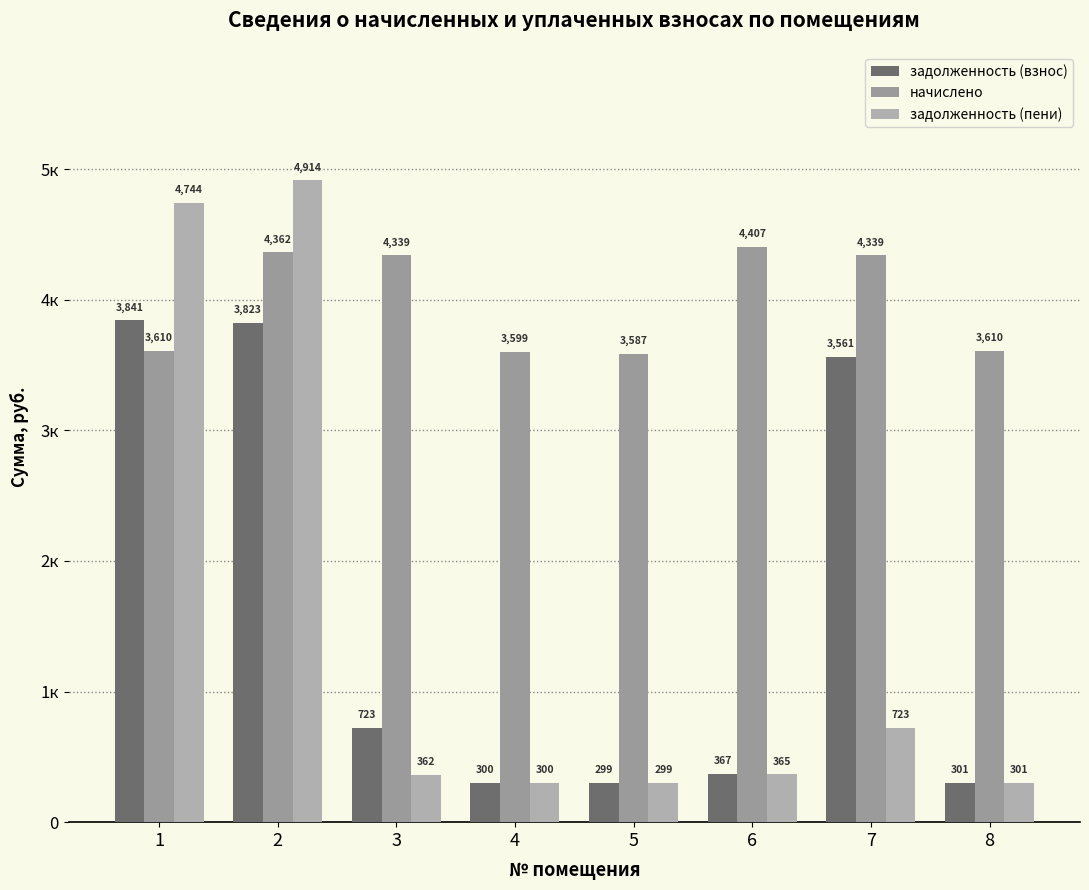

Between 3 and 5, which is larger?

3